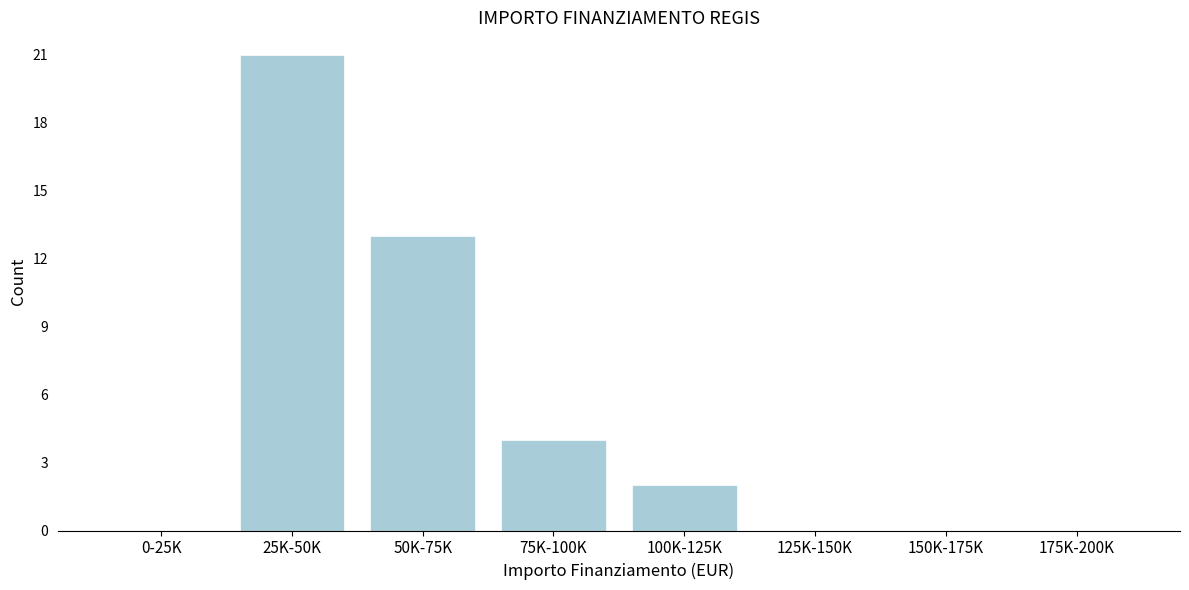

Reading left to right, transcribe all the data shown in this chart.

0-25K=0	25K-50K=21	50K-75K=13	75K-100K=4	100K-125K=2	125K-150K=0	150K-175K=0	175K-200K=0